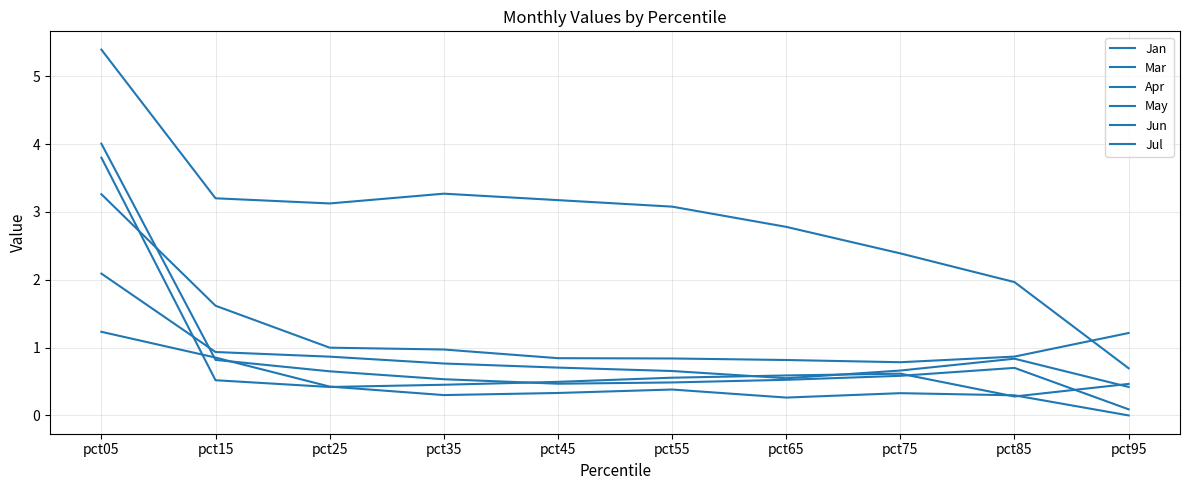

True or false: Jan and Apr cross at least once.

False